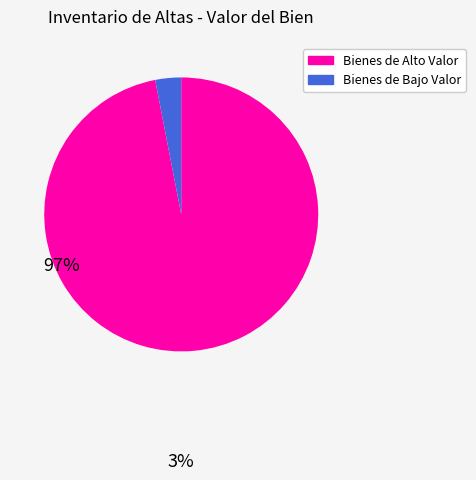

Count the number of slices in the pie.

2